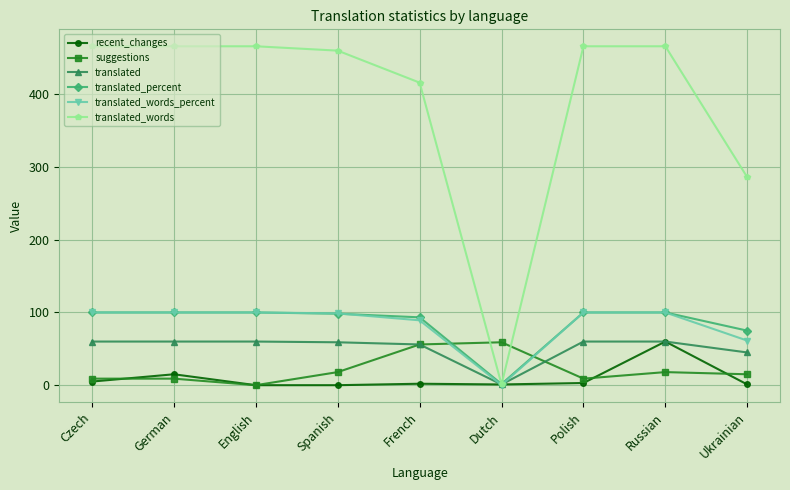

The value of translated_words at Russian is 294.0. True or false?

False